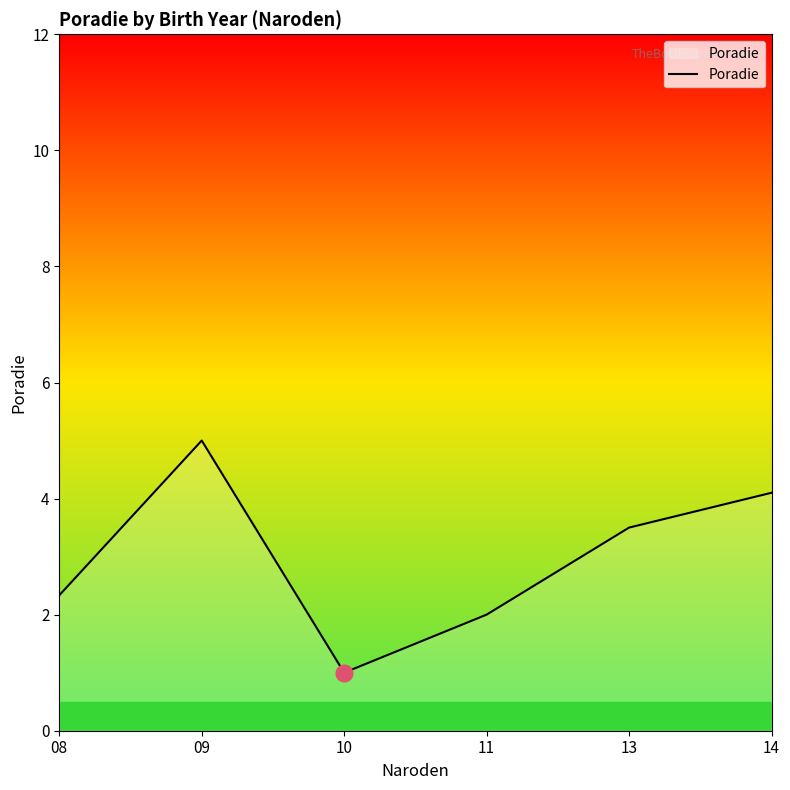

What is the sum of the values at 09 and 11?

7.0